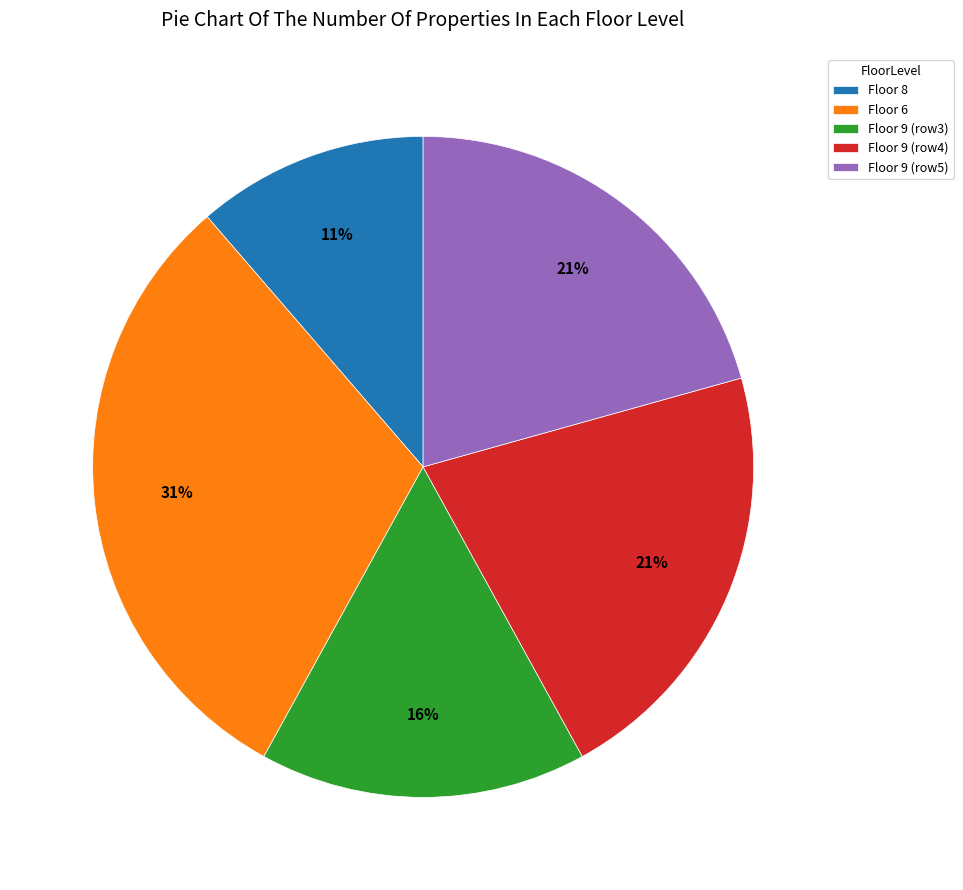

Between Floor 6 and Floor 9 (row3), which is larger?

Floor 6